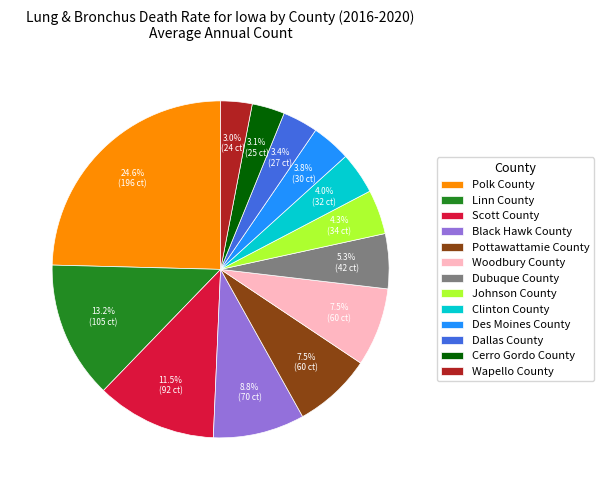

Which has a higher value, Woodbury County or Cerro Gordo County?

Woodbury County